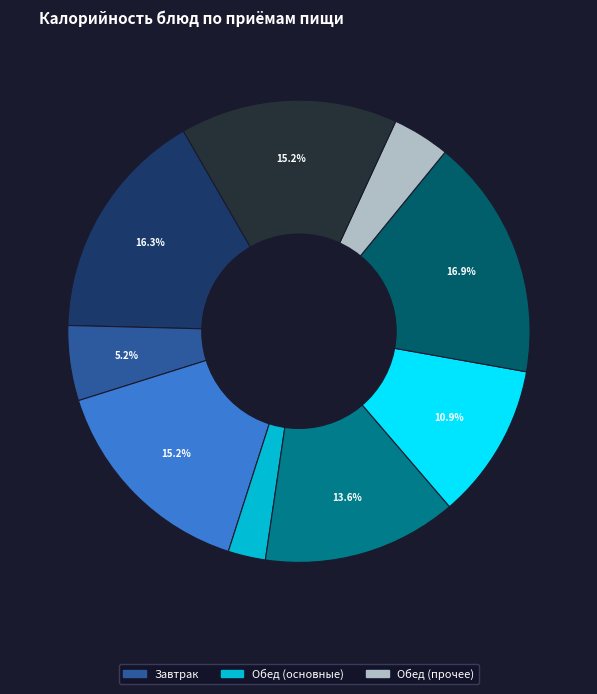

Does any single category account for the majority?

No